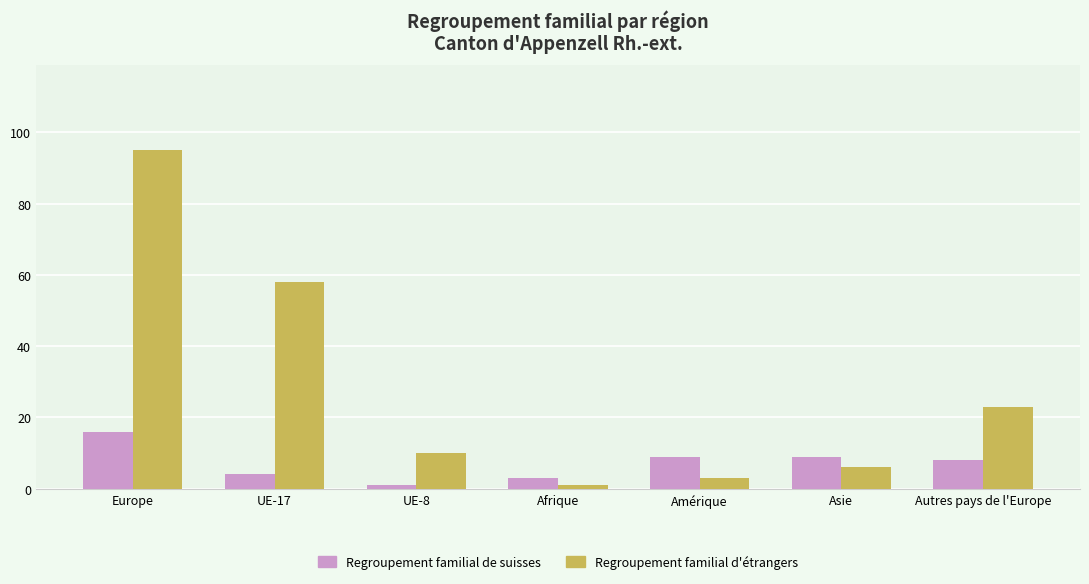

How many data points in Regroupement familial d'étrangers are less than 10?

3